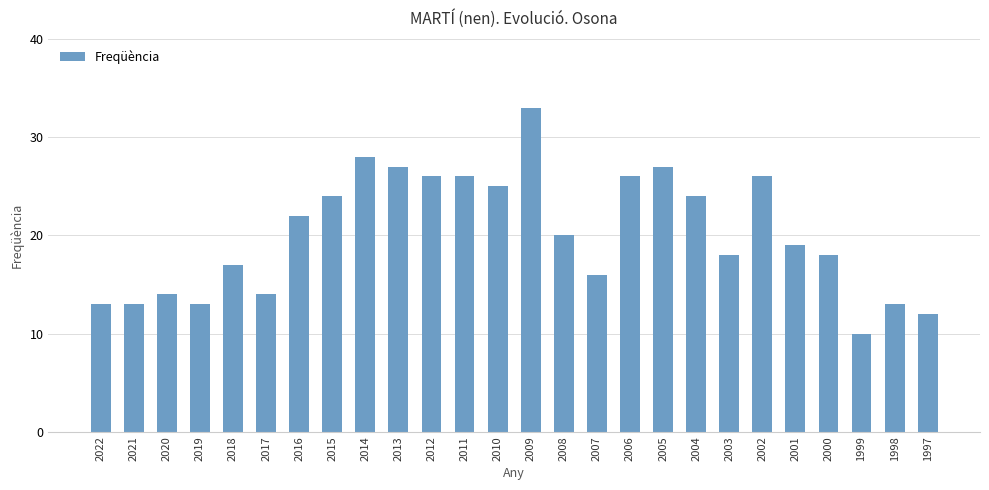

What is the approximate value at 2013?

27